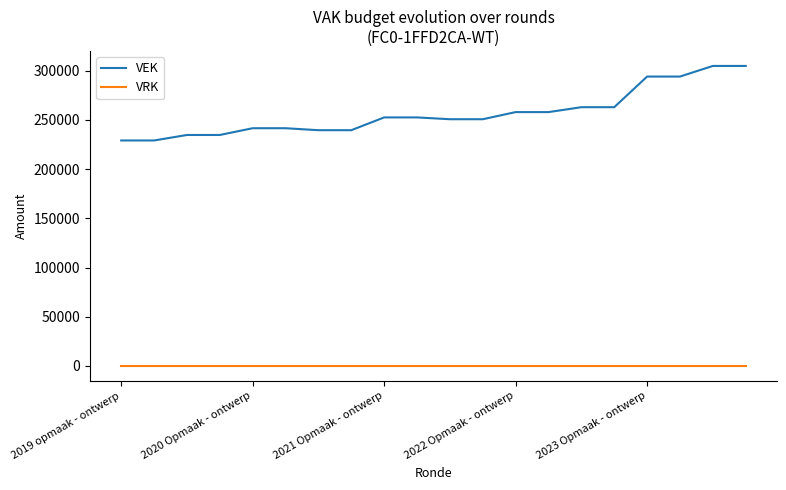

What is the difference between the maximum and minimum values in the VEK series?

75704